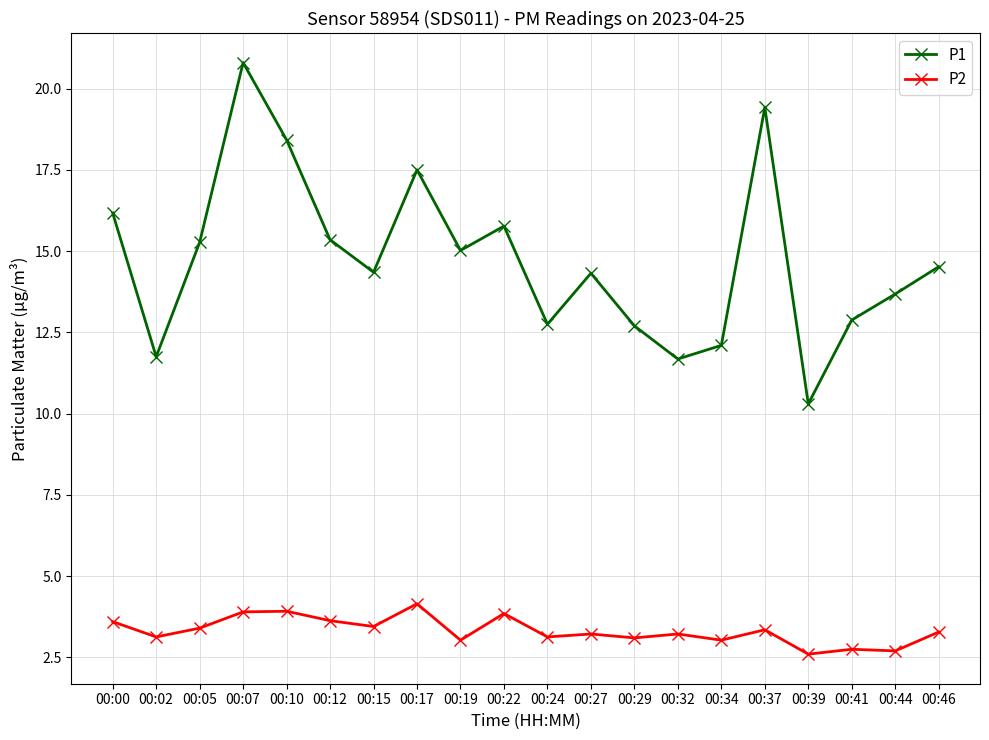

What is the minimum value shown in the chart?

2.6